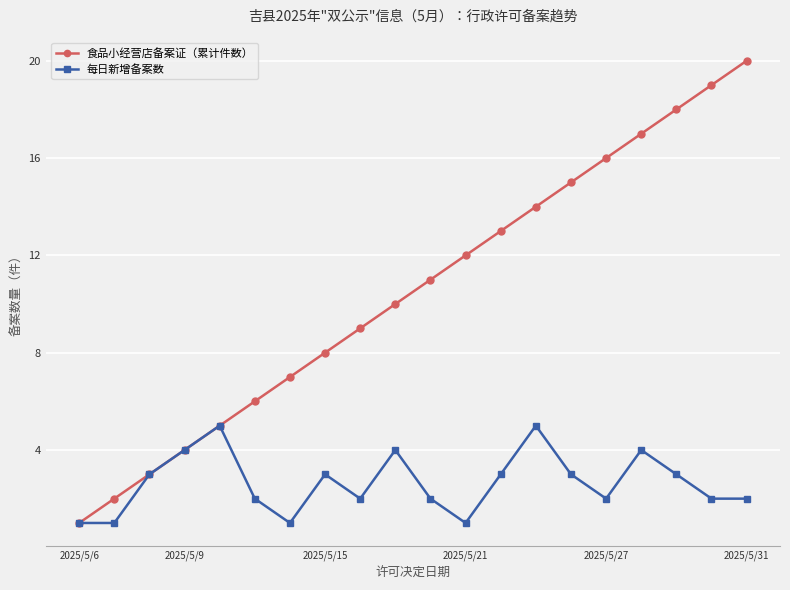

Which series has the widest spread of values?

食品小经营店备案证（累计件数）